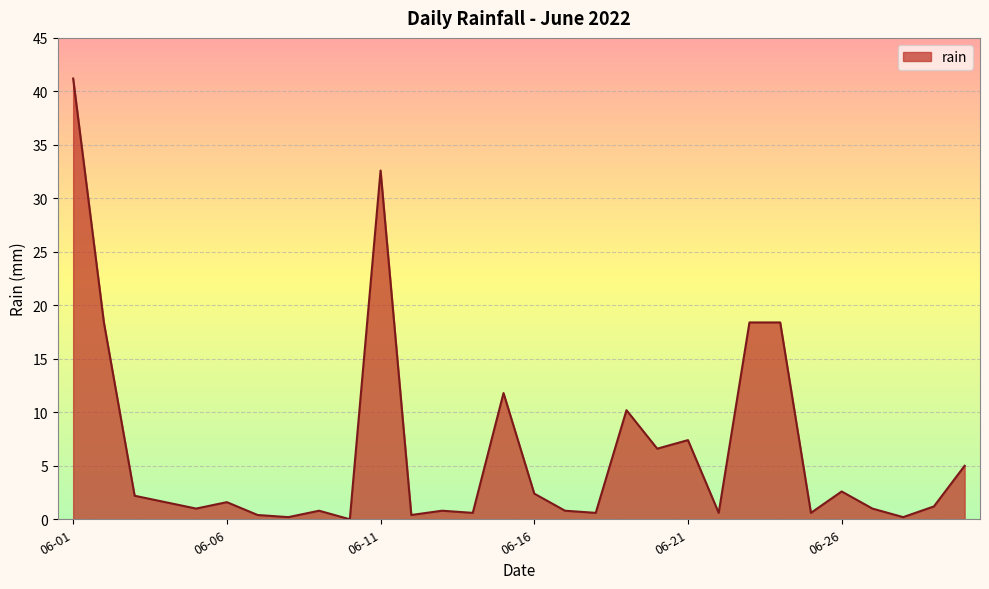

What is the maximum value shown in the chart?

41.2